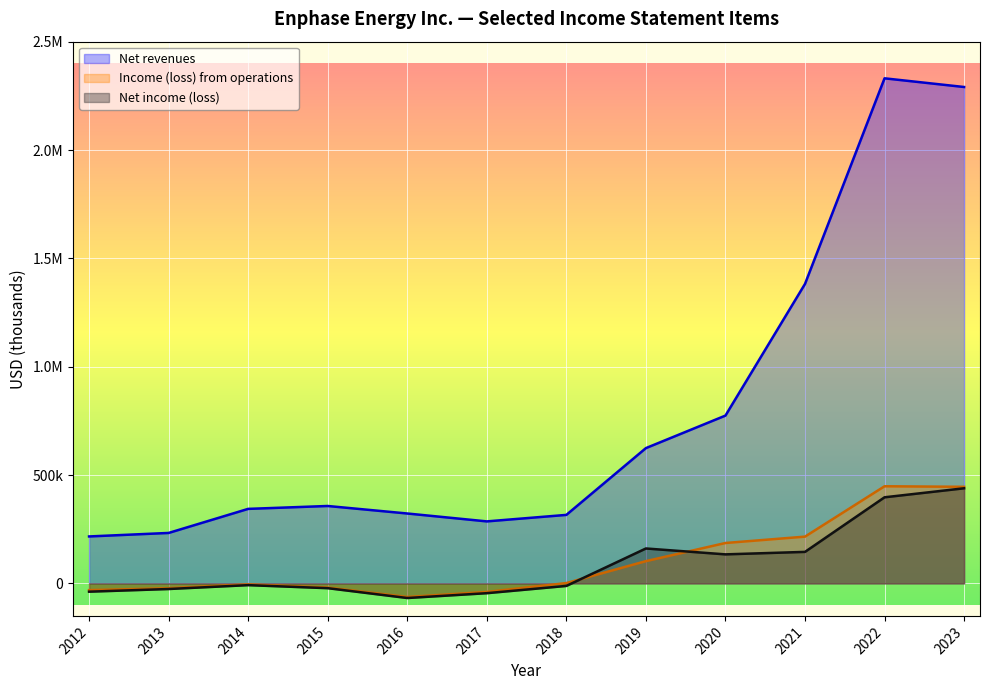

How many values in the Net revenues series are below 357249?

6